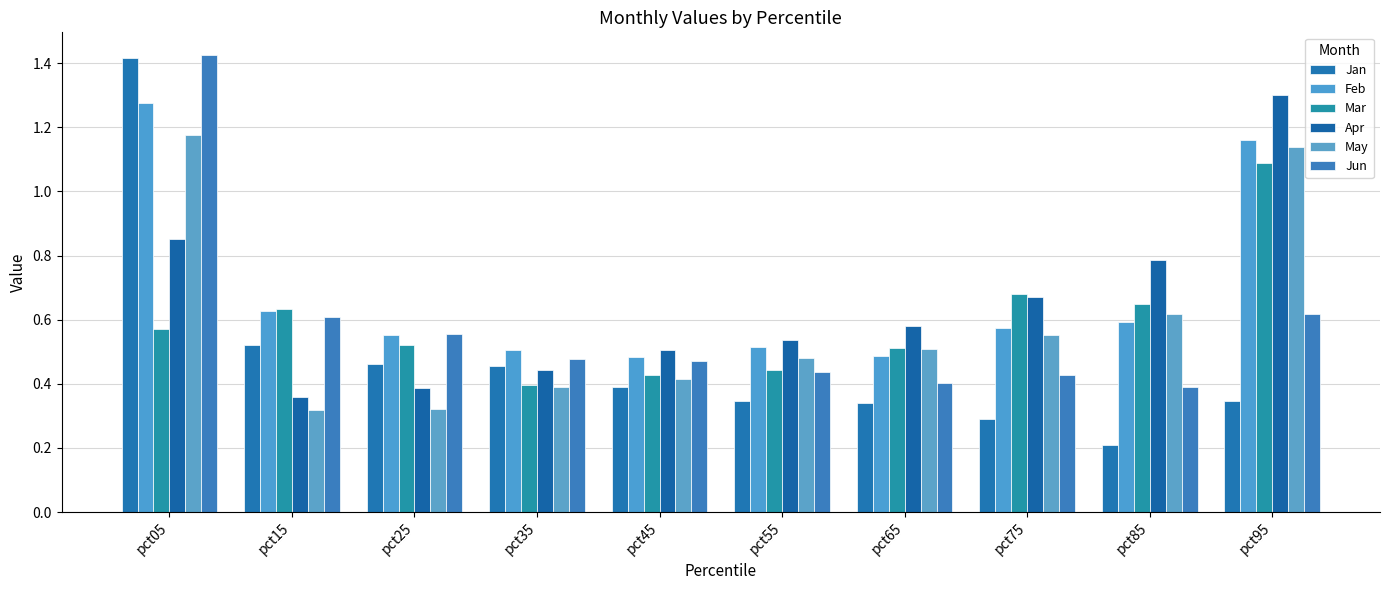

What is the spread (max minus min) of values at pct55?

0.2